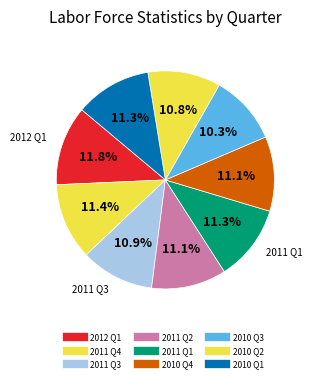

To the nearest percent, what percentage of the pie is 2010 Q4?

11%